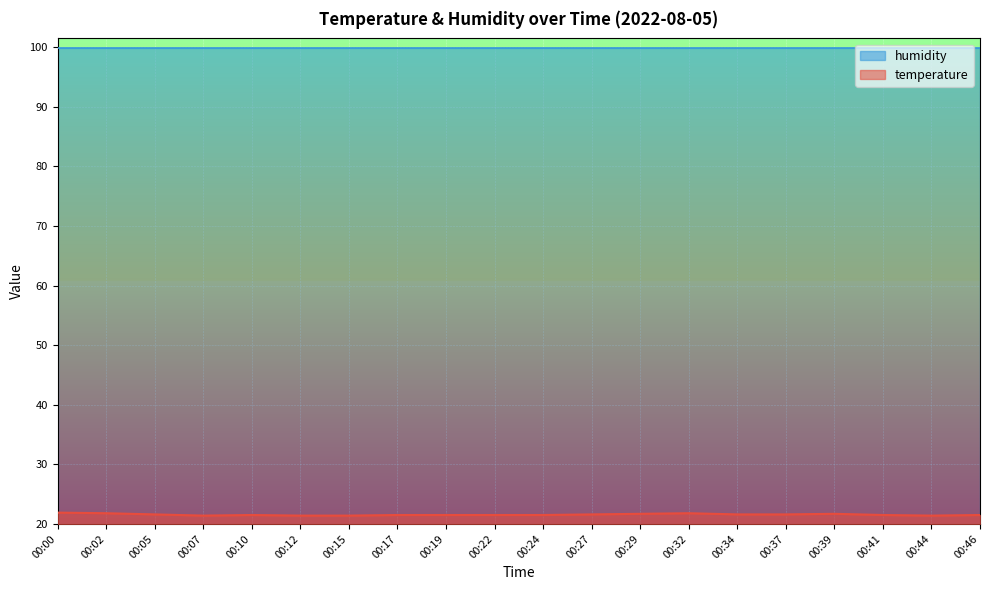

Rank the categories by value from lowest to highest.

00:07, 00:12, 00:15, 00:44, 00:10, 00:17, 00:19, 00:22, 00:24, 00:41, 00:46, 00:05, 00:27, 00:34, 00:37, 00:29, 00:39, 00:02, 00:32, 00:00